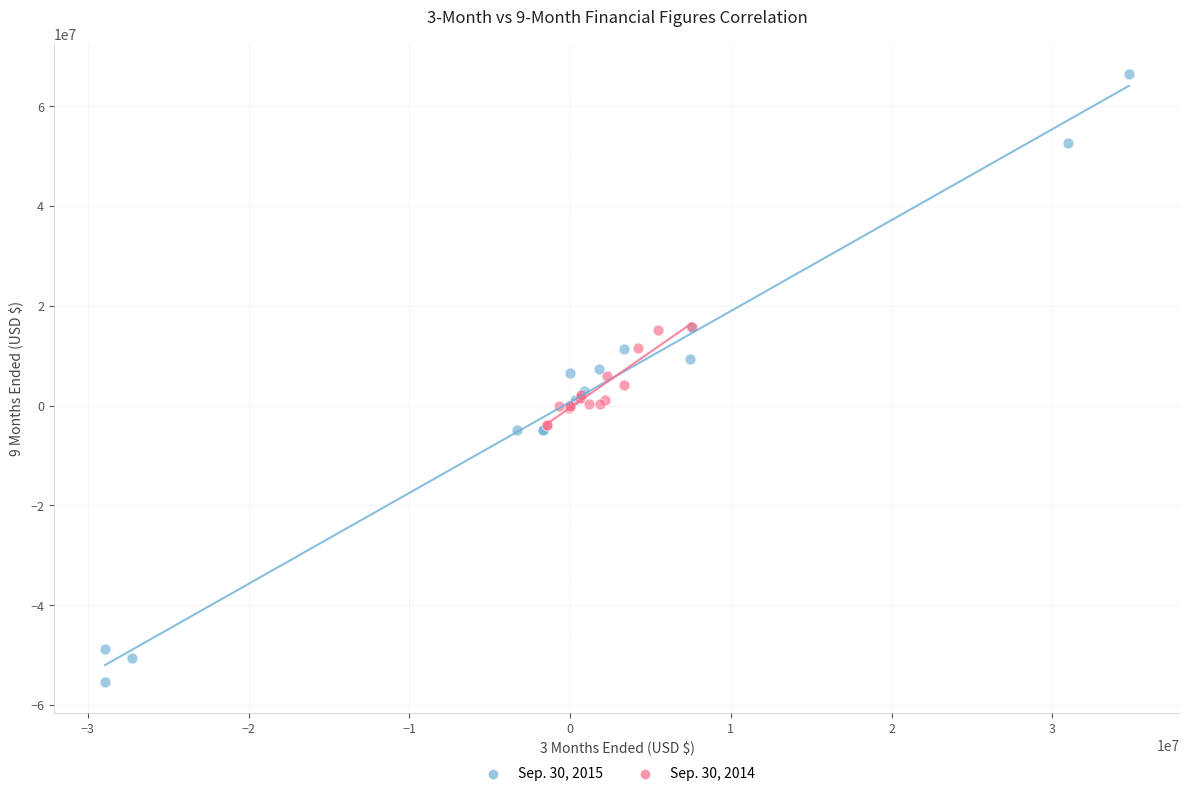

What are all the series names shown in the legend?

Sep. 30, 2015, Sep. 30, 2014